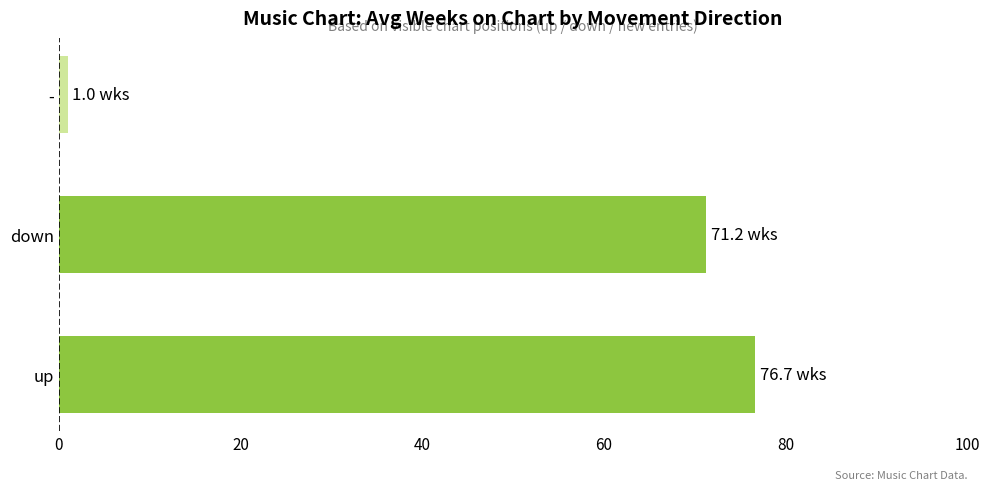

Rank the categories by value from highest to lowest.

up, down, -